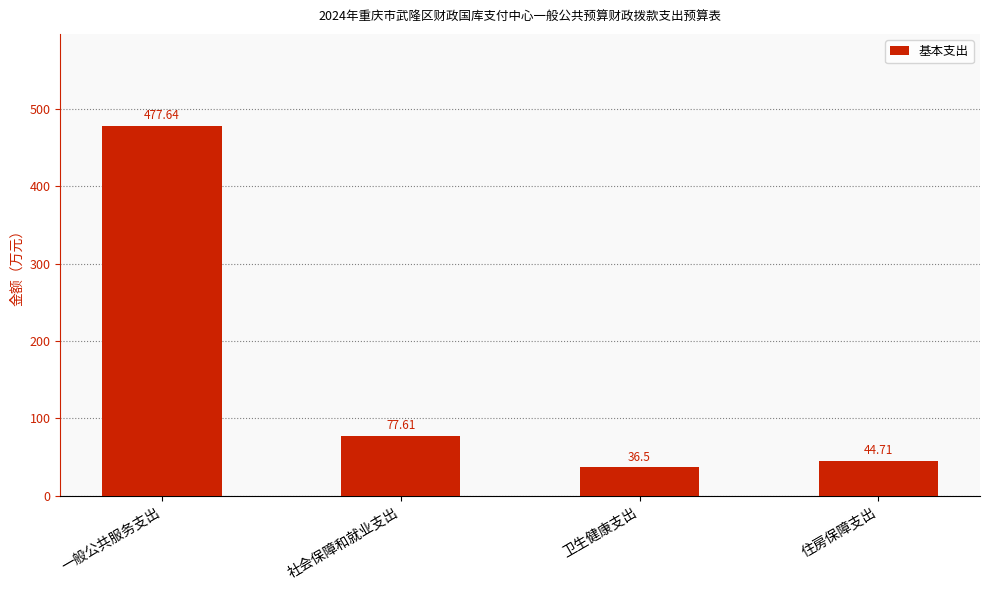

Reading right to left, list all the values displayed in this chart.

44.7	36.5	77.6	477.6